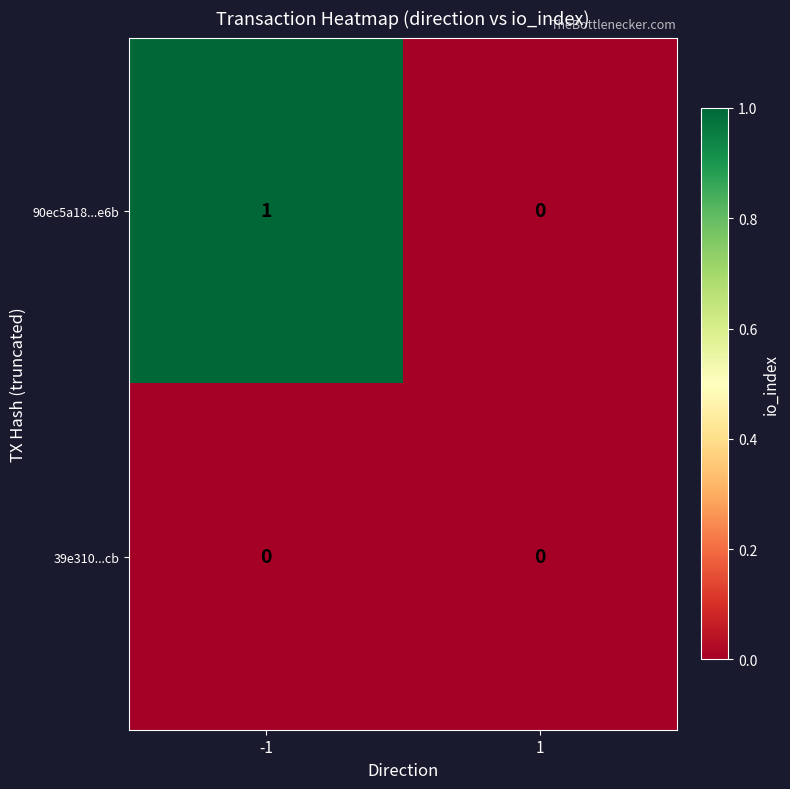

Is it true that 90ec5a18...e6b equals -1 at 1?

False